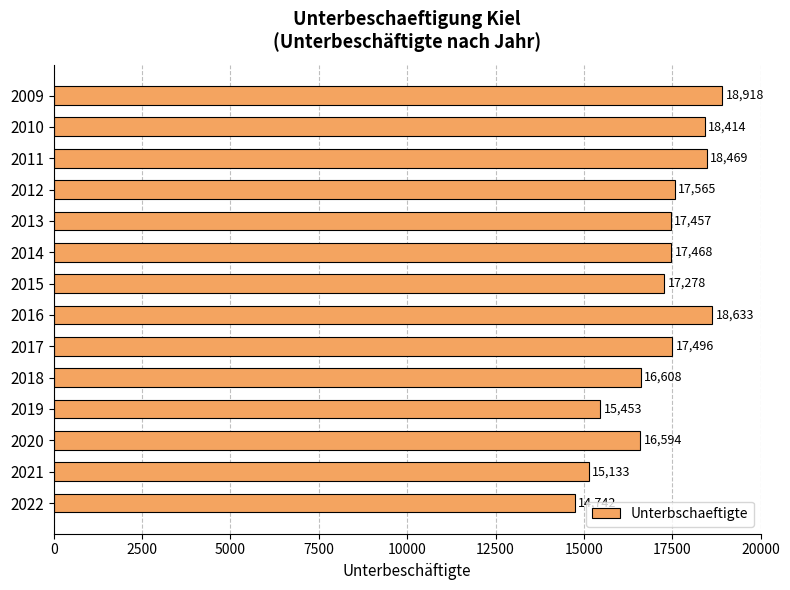

What is the difference between the maximum and minimum values?

4176